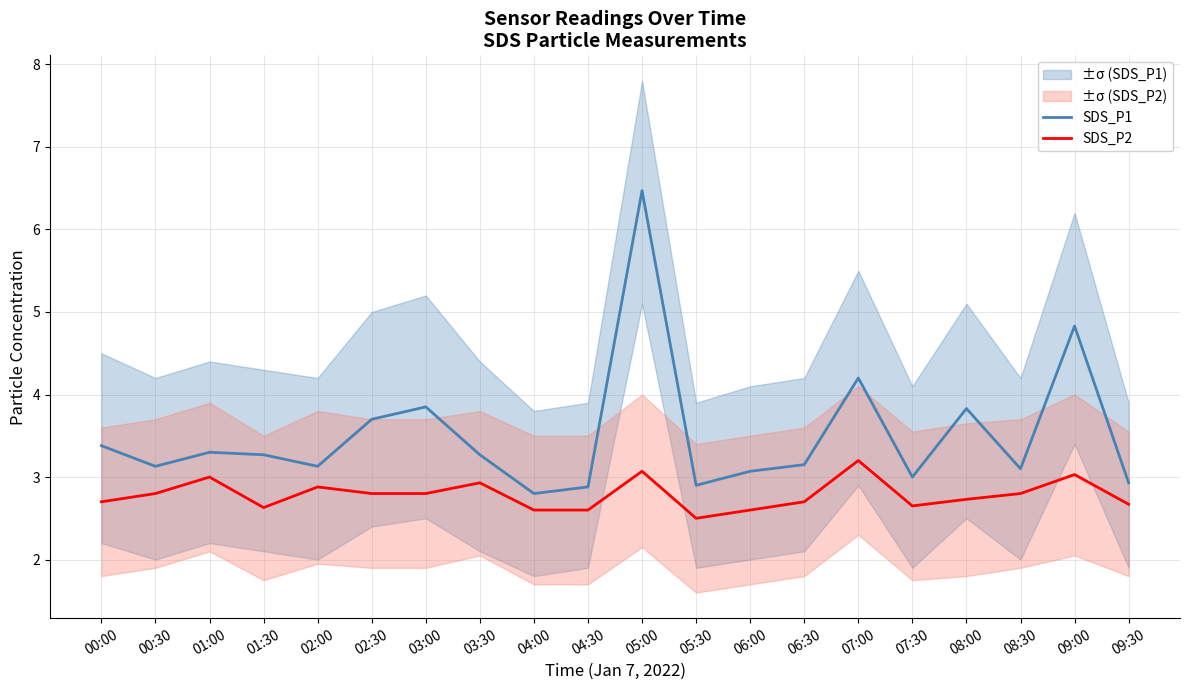

Read the SDS_P1 value at 04:30.

2.9